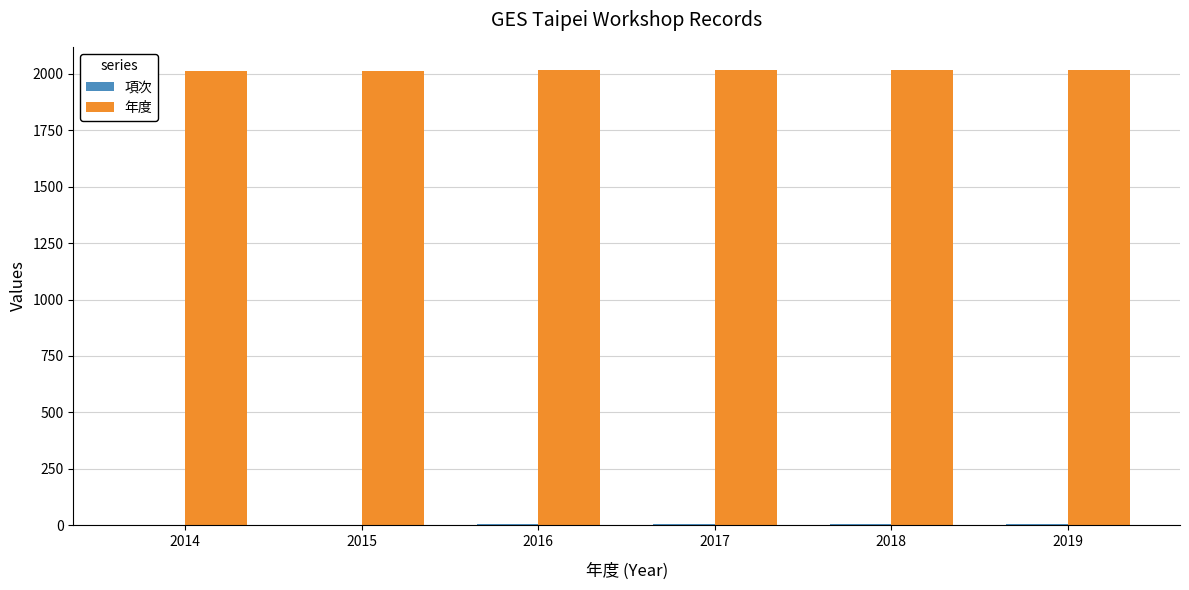

The value of 年度 at 2014 is 2014. True or false?

True